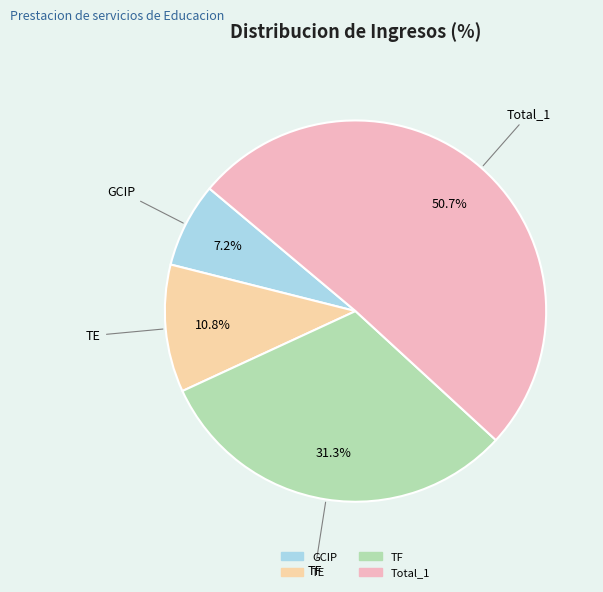

Combined, what portion of the pie is Total_1 and TF?

82.0%